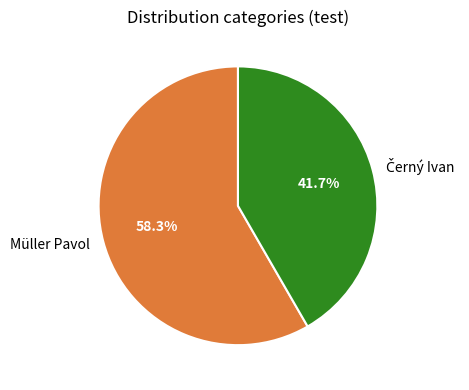

What percentage is NOT represented by Müller Pavol?

41.7%